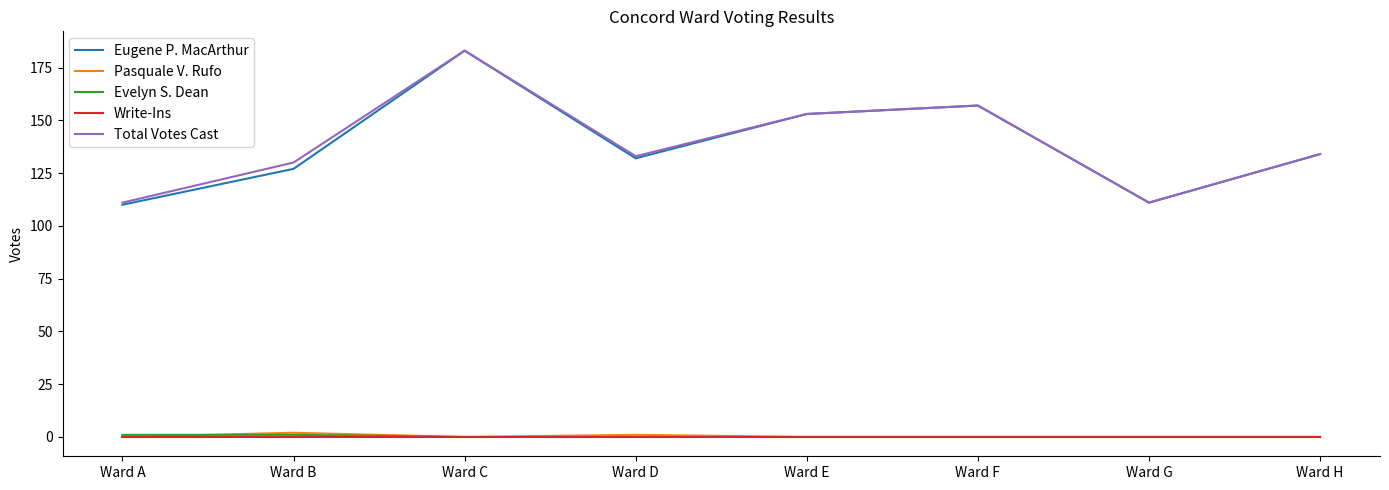

Does the chart display data point markers on the line(s)?

No